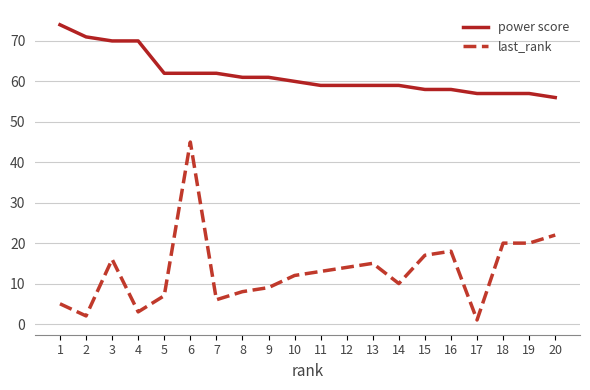

What is the difference between the maximum and minimum values in the last_rank series?

44